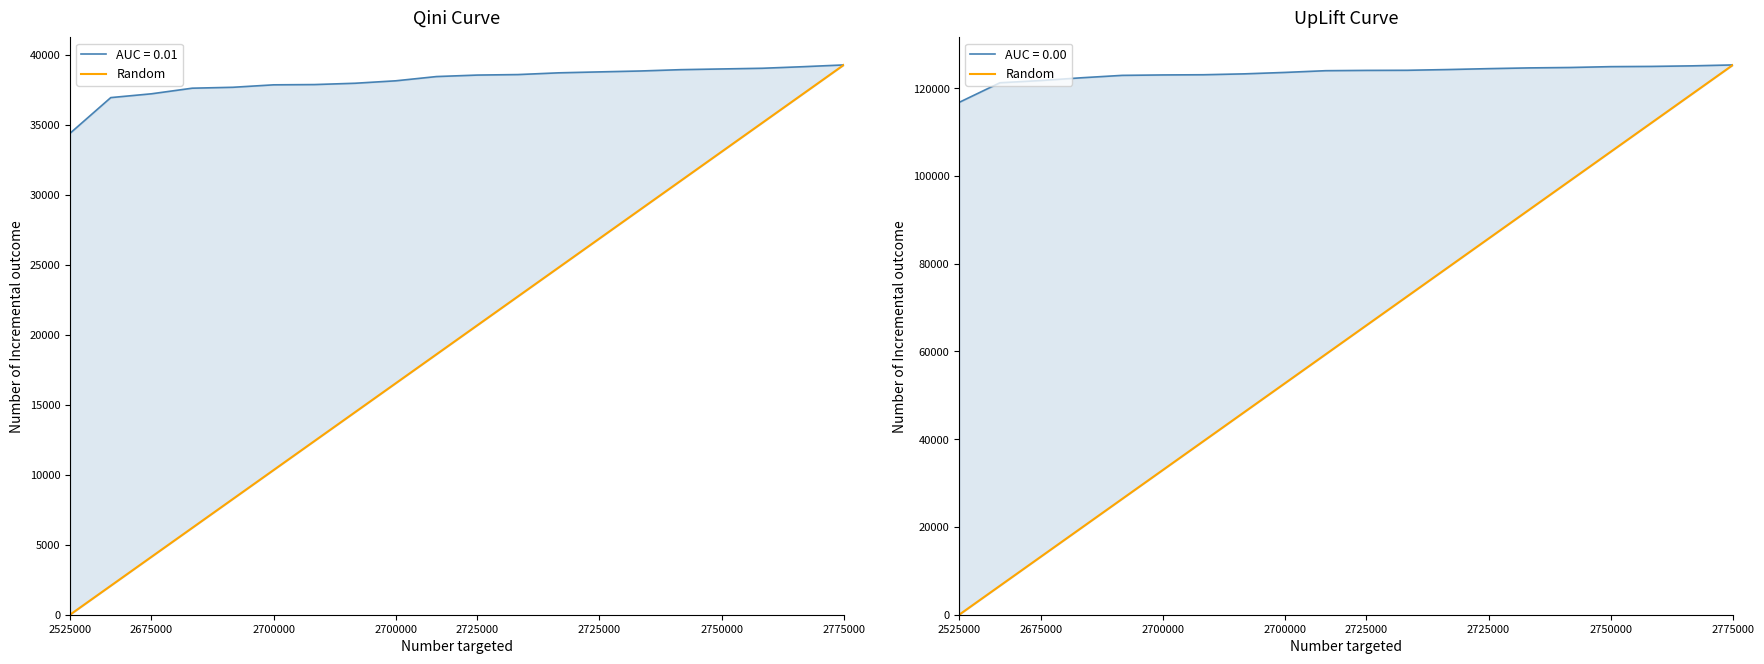

How many data points does each series have?

20